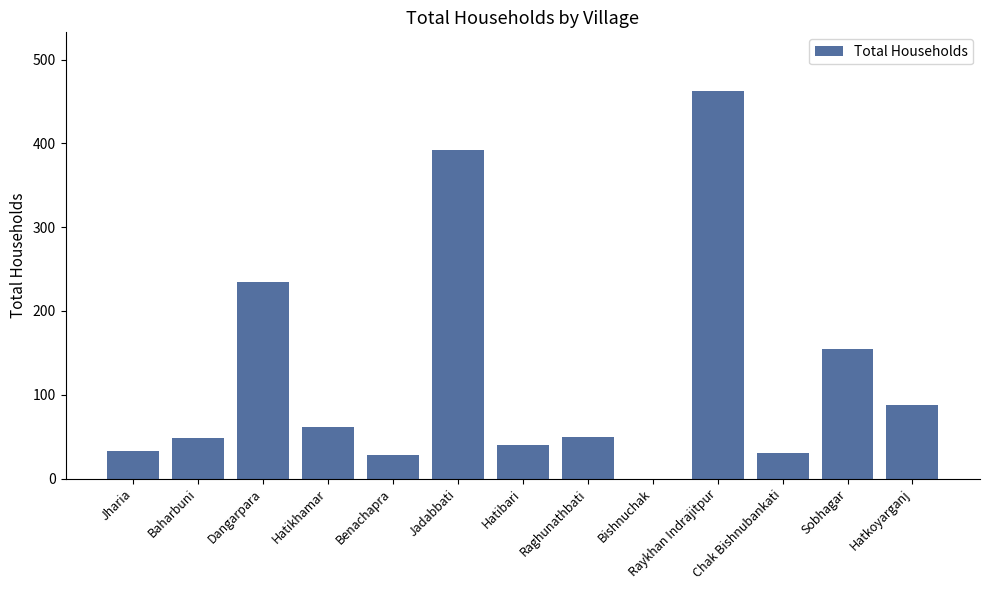

What is the greatest value displayed?

463